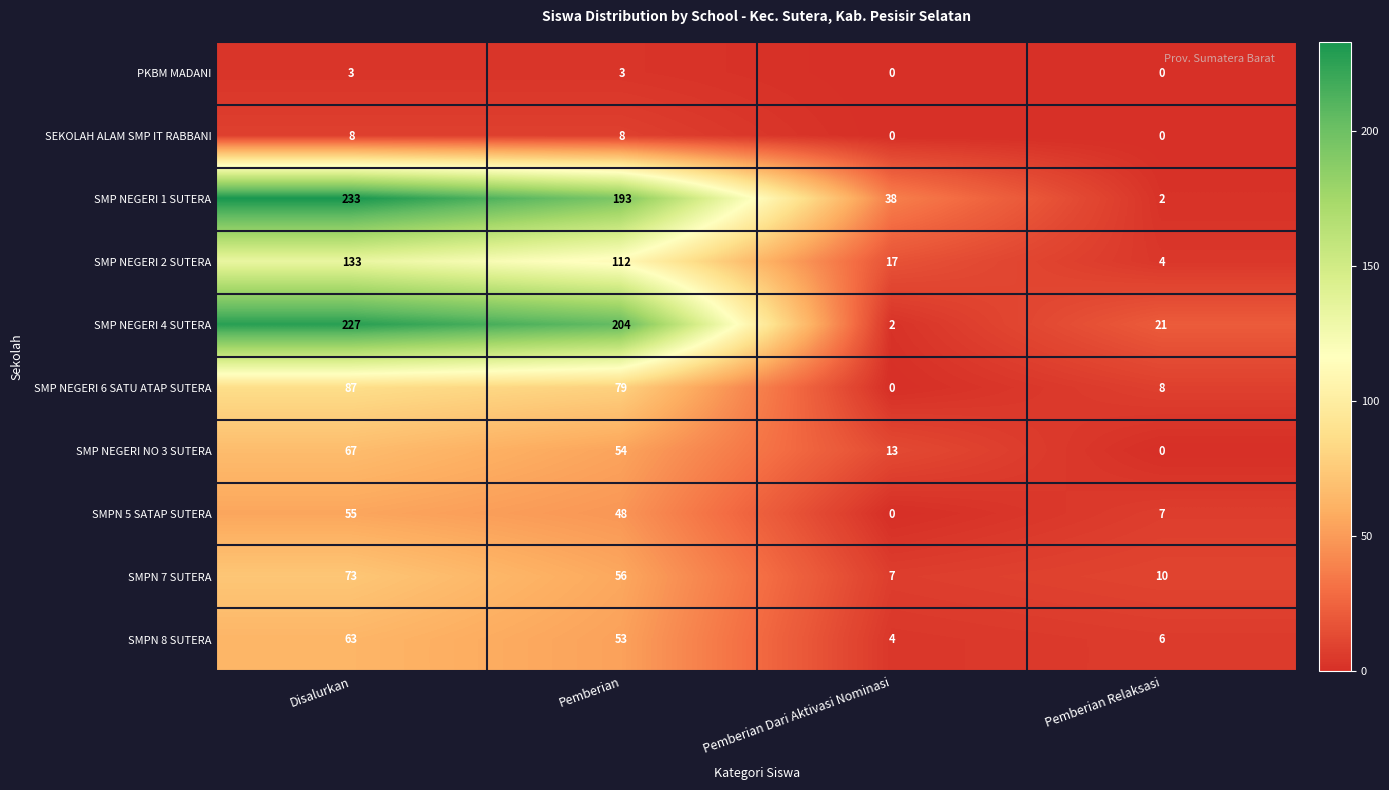

Which label corresponds to the largest value in the chart?

Disalurkan